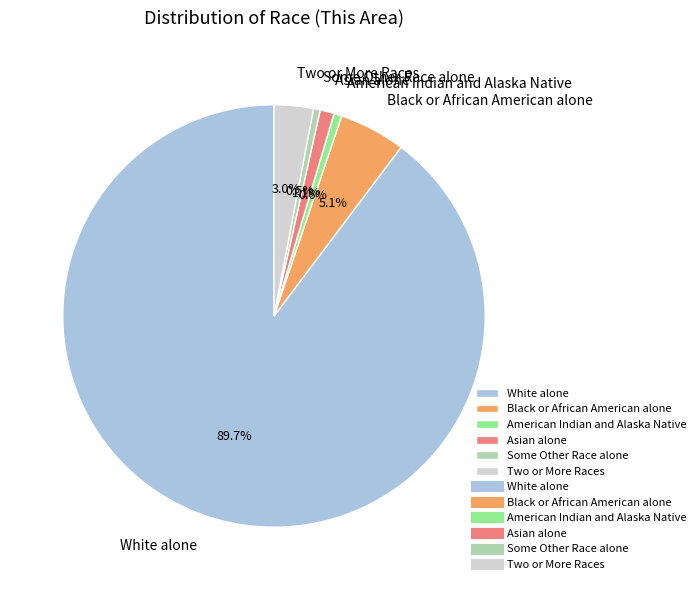

Between White alone and Some Other Race alone, which is larger?

White alone